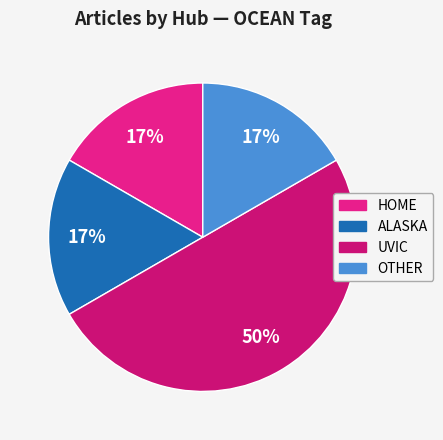

Count the number of slices in the pie.

4